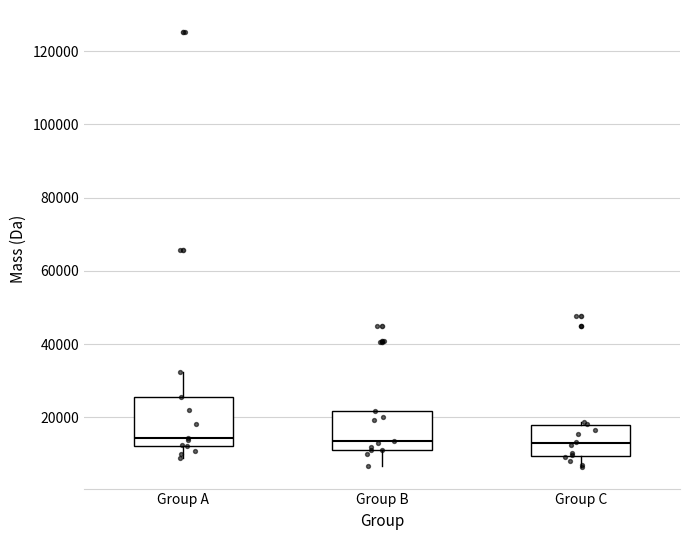

Where does the median line of the box for Group C sit on the y-axis? The values are not printed on the chart, so give them approximately, as read against the axis.

12000